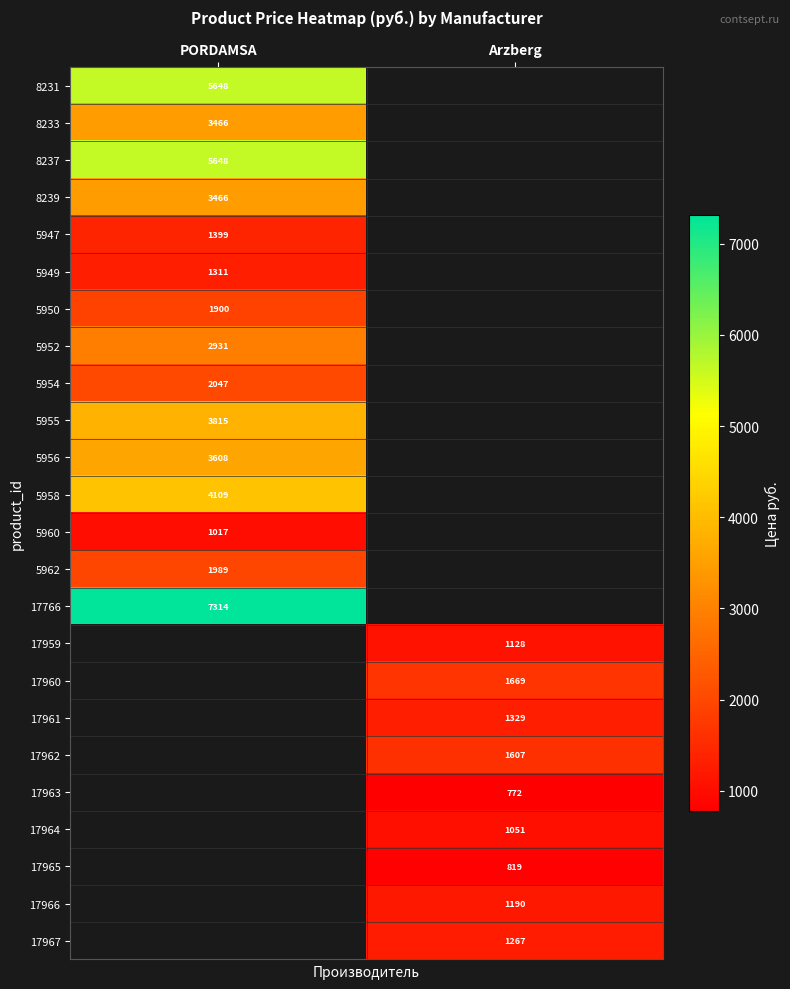

The 5947 series shows 682 at PORDAMSA. True or false?

False